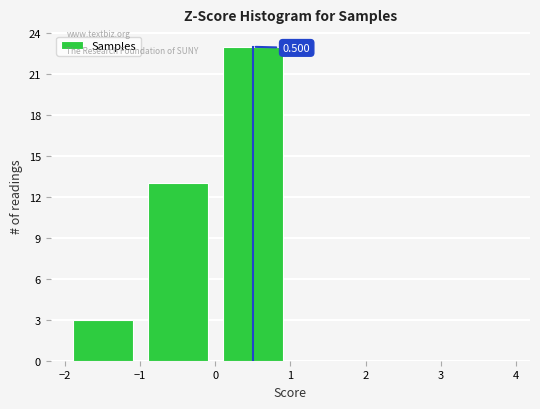

Which range on the x-axis has the tallest bar?

0 to 1